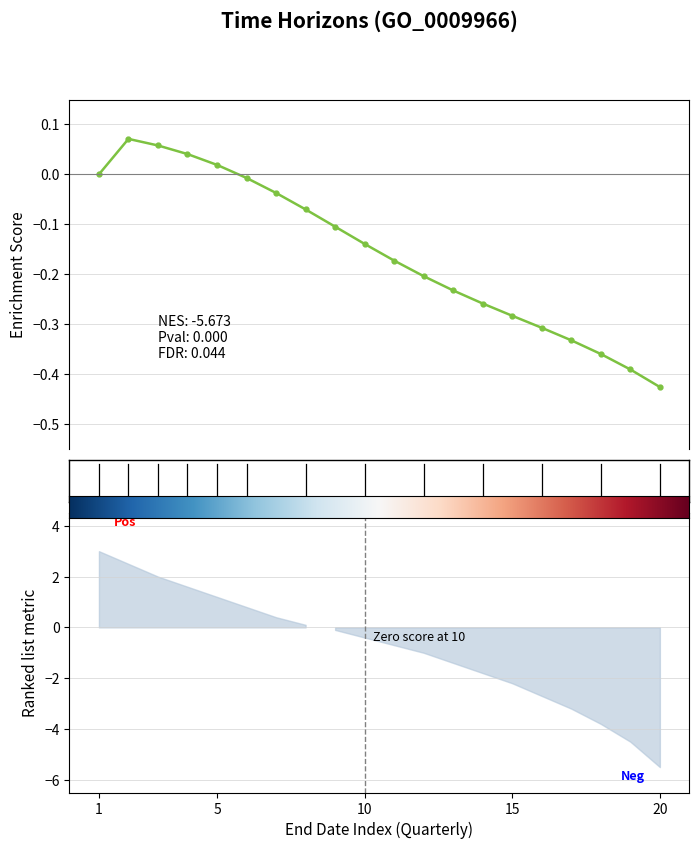

How many distinct data groups are displayed?

1